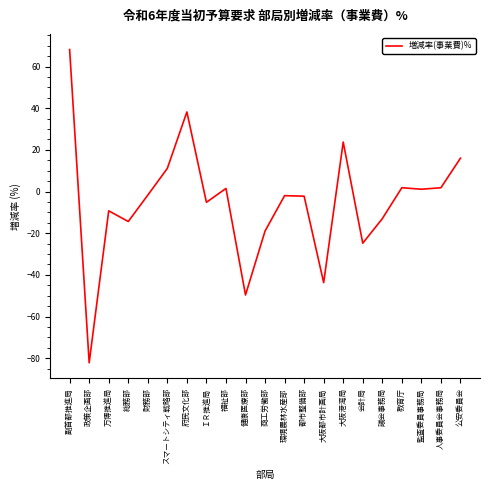

What is the difference between the maximum and minimum values?

150.3